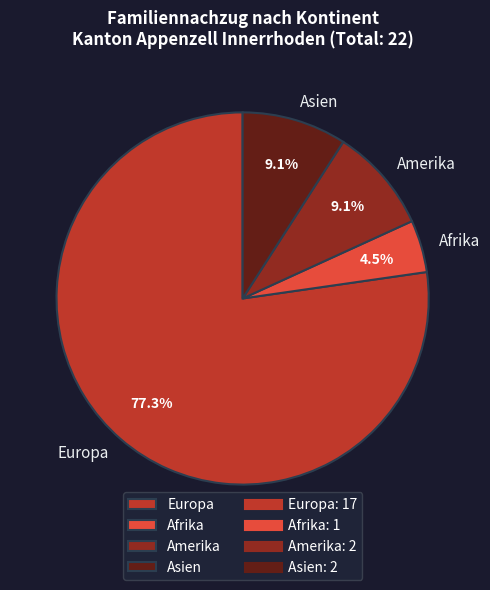

Which has a higher value, Afrika or Europa?

Europa